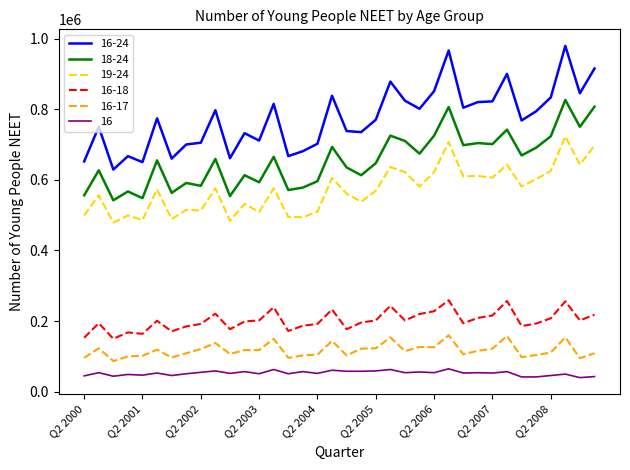

Which series has the largest total across all categories?

16-24